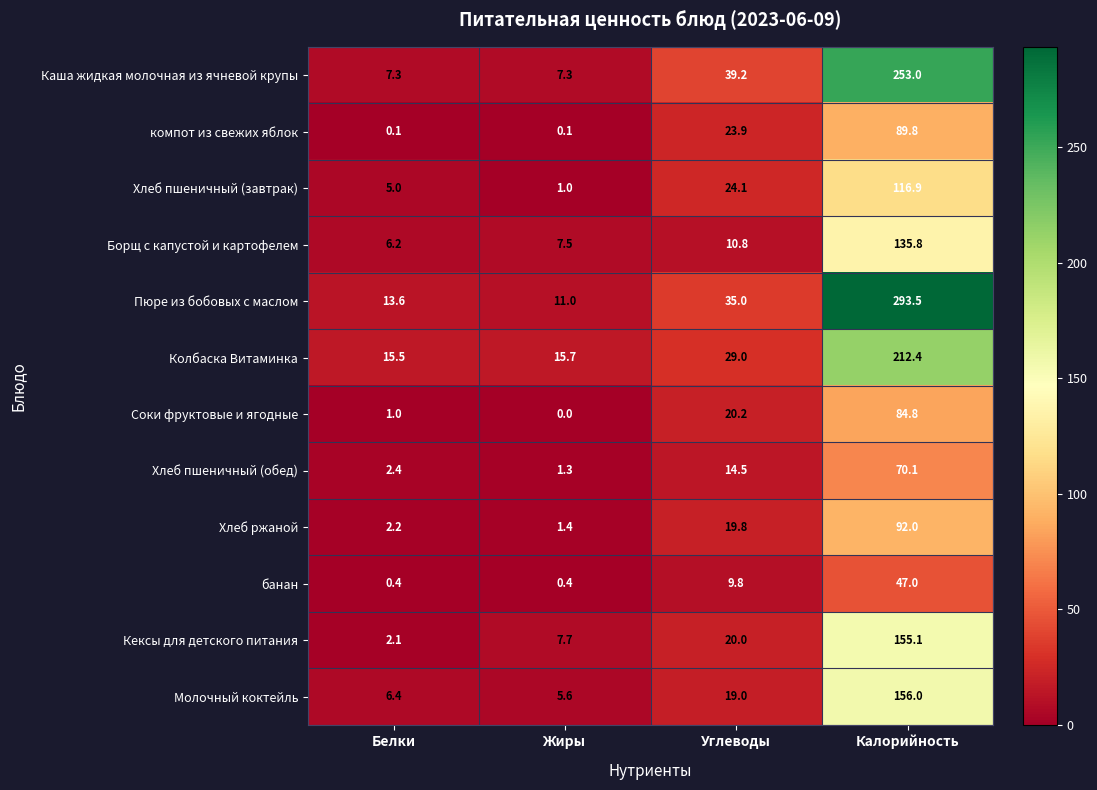

Which series changed the most between Белки and Калорийность?

Пюре из бобовых с маслом